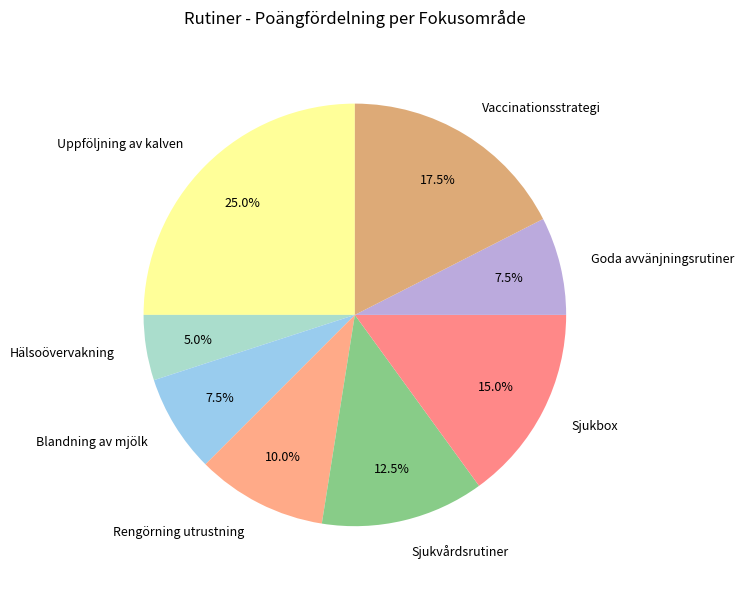

Combined, do Goda avvänjningsrutiner and Blandning av mjölk account for over 50%?

No